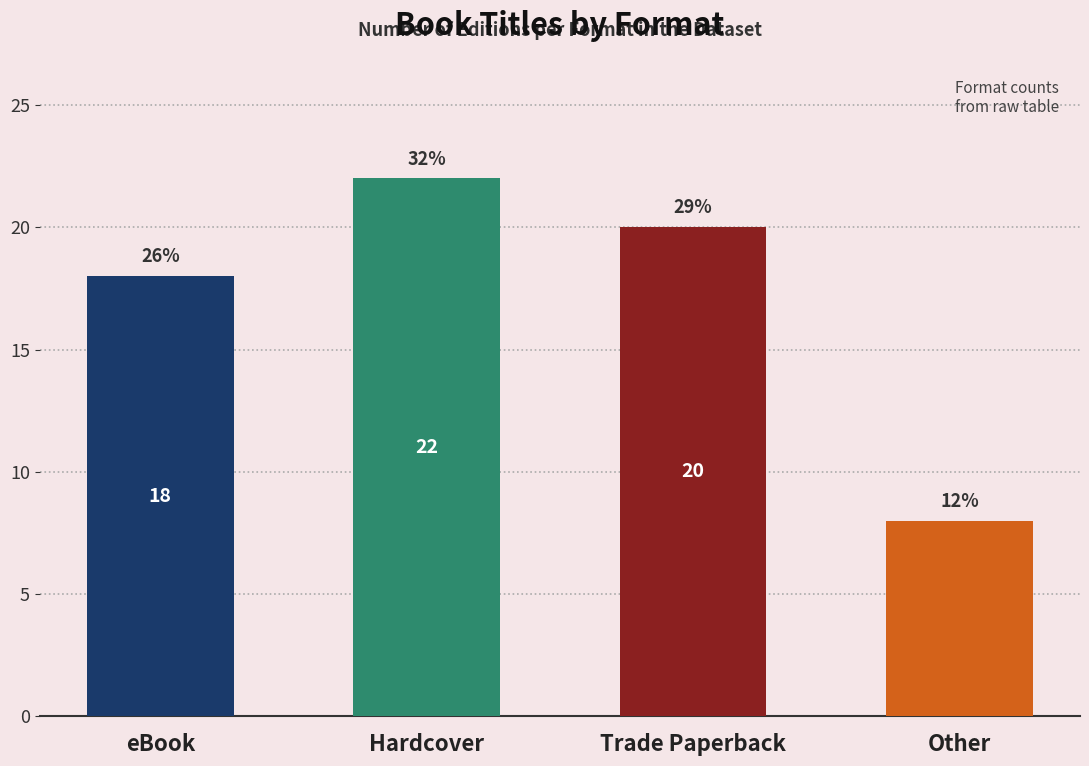

Are the bars horizontal?

No